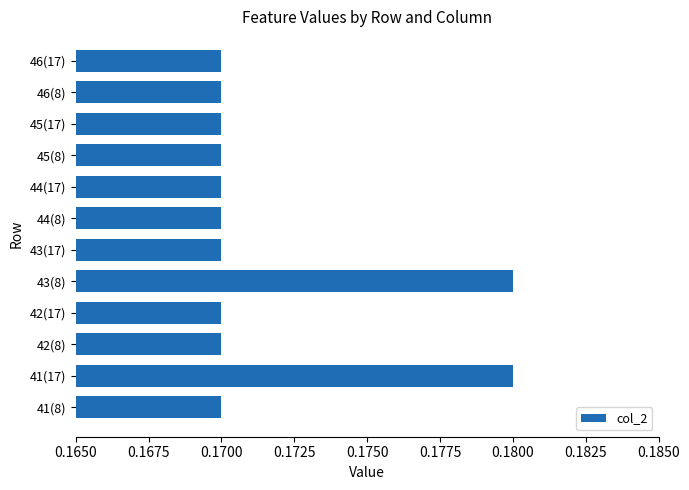

What is the sum of the values at 45(17) and 45(8)?

0.3